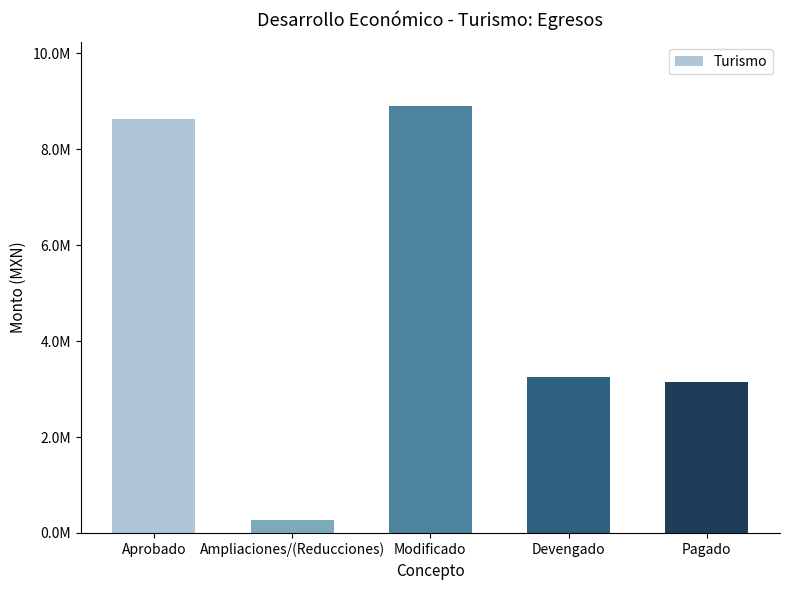

Reading left to right, extract all data points from this chart.

Aprobado=8619153.3	Ampliaciones/(Reducciones)=273265.7	Modificado=8892419.1	Devengado=3242061.0	Pagado=3150646.9